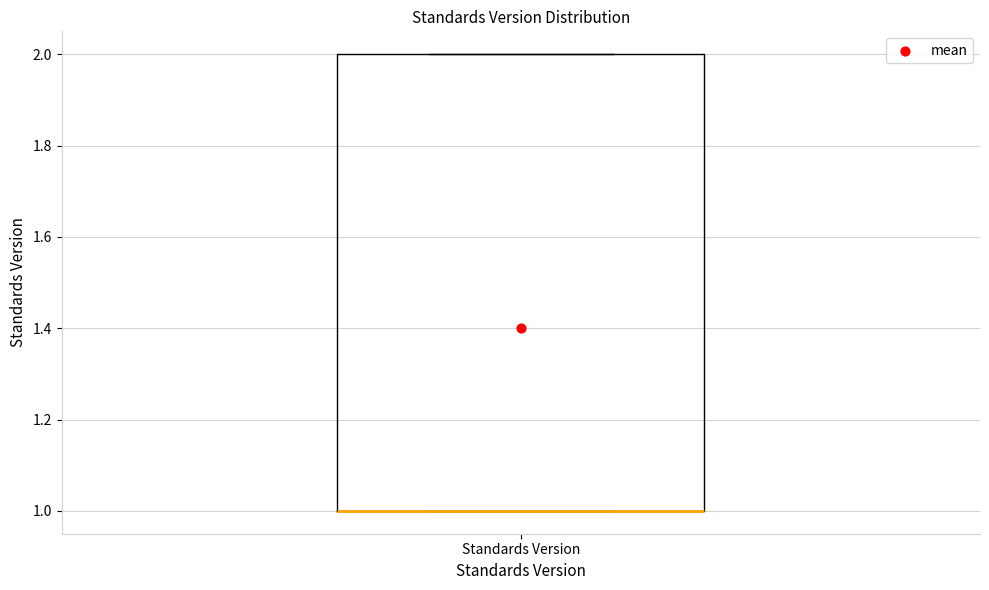

Read this box plot against the y-axis: the position of the median line, the range covered by the box, and the ends of both whiskers. The values are not printed on the chart, so give them approximately, as read against the axis.

median 1 (drawn on the box's lower edge), box 1 to 2, whiskers 1 to 2